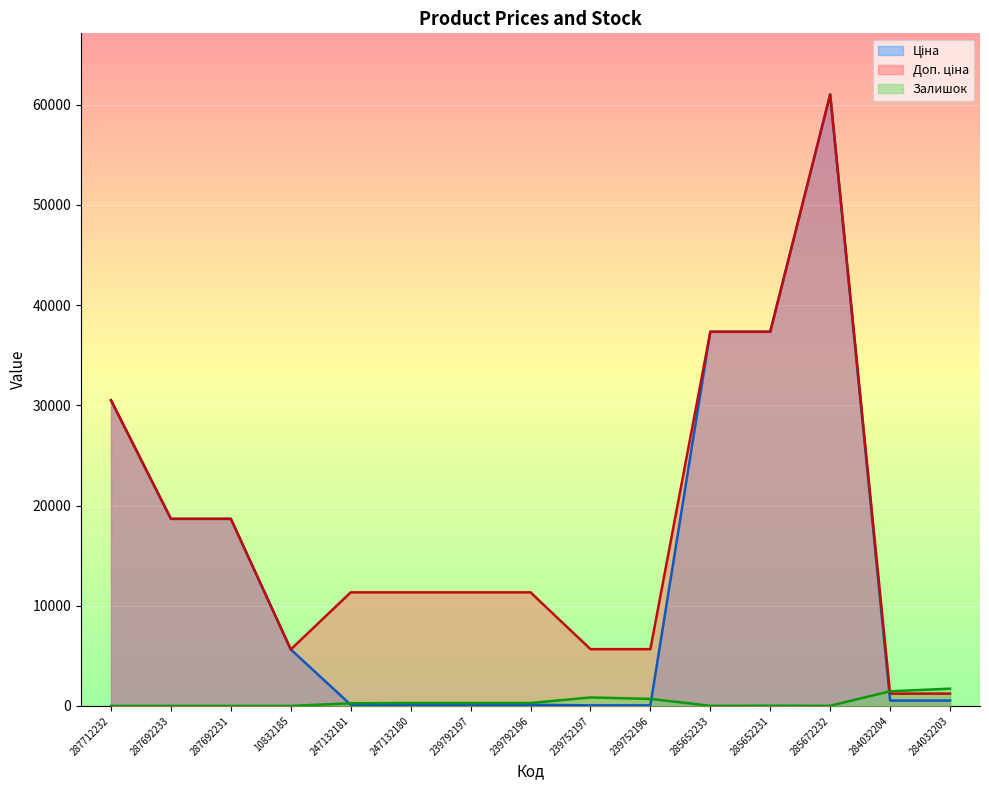

At which label does Залишок reach its minimum?

287712232